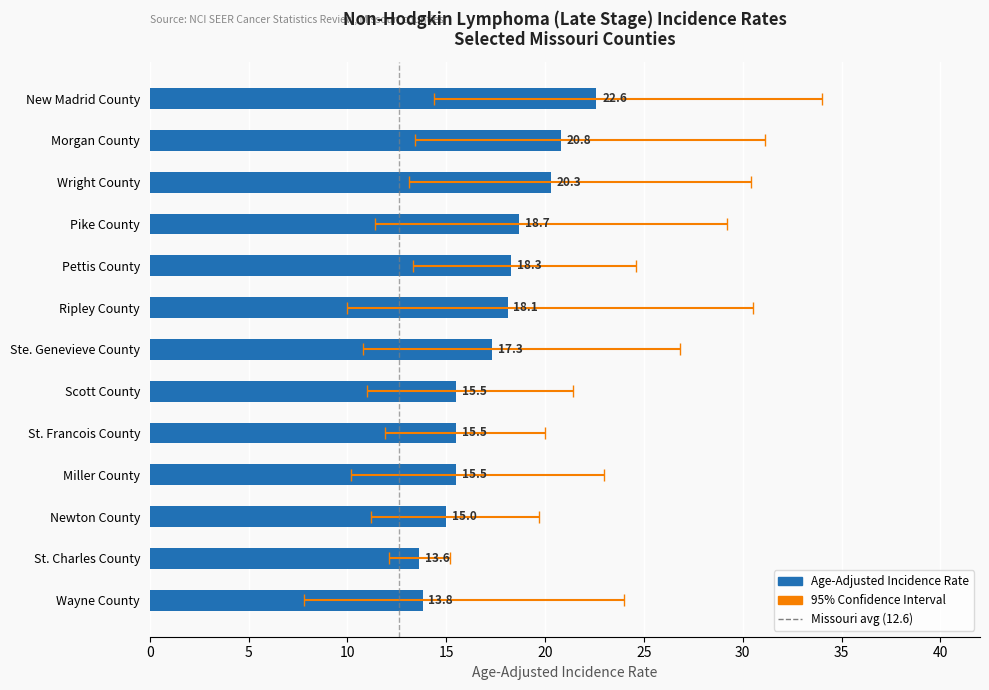

What is the difference between the values at St. Francois County and Morgan County?

5.3